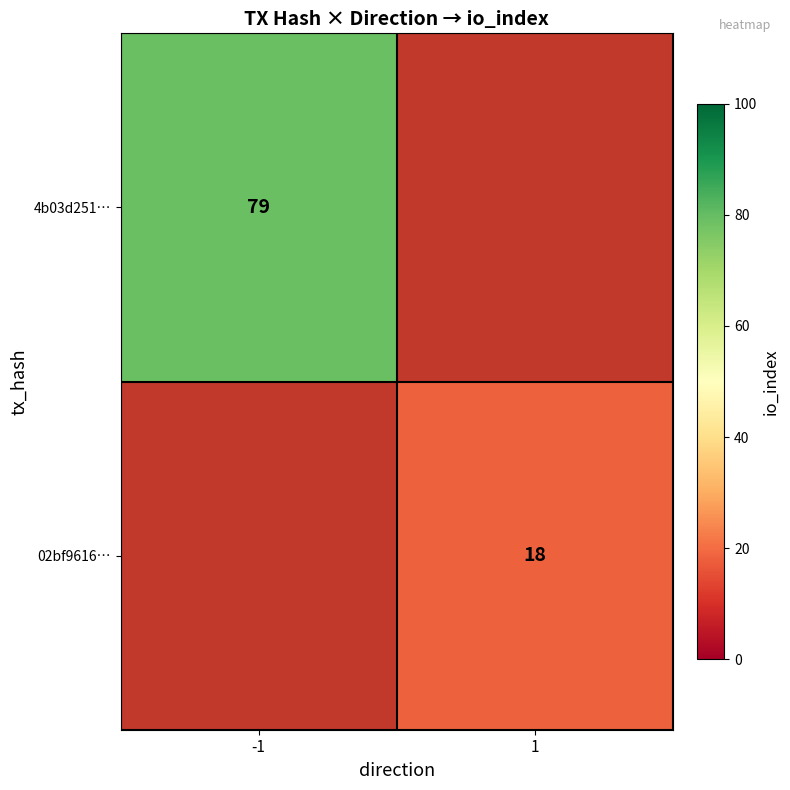

The 02bf9616… series shows 18 at 1. True or false?

True